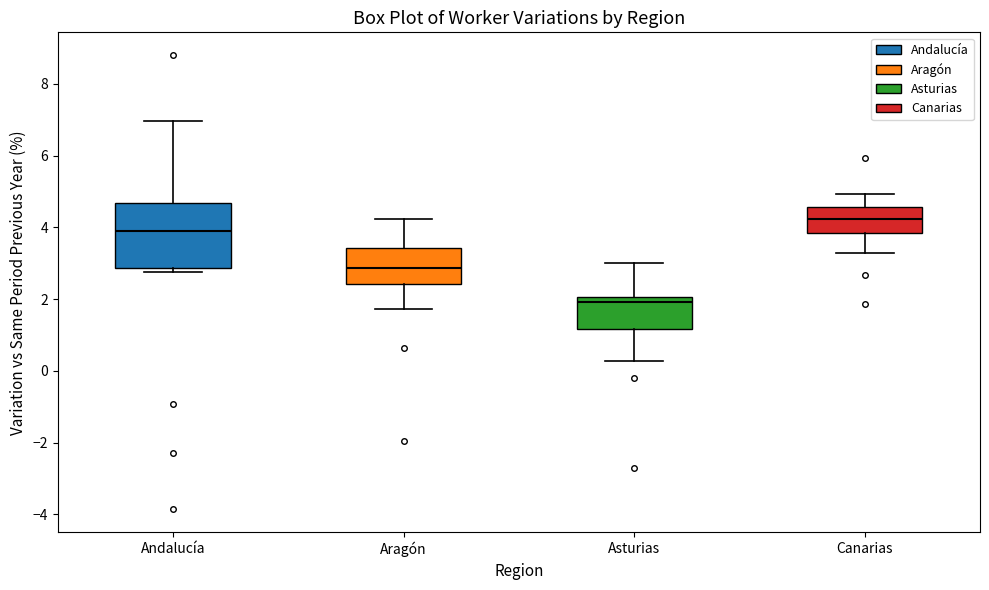

Reading left to right, transcribe this box plot: for each box, give where its median line is, the range the box spans, and where its two whiskers end, as read against the y-axis. The values are not printed on the chart, so give them approximately, as read against the axis.

Andalucía: median 4.0, box 2.8 to 4.6, whiskers 2.8 (just below the box's lower edge) to 7.0
Aragón: median 2.8, box 2.4 to 3.4, whiskers 1.8 to 4.2
Asturias: median 2.0 (just below the box's upper edge), box 1.2 to 2.0, whiskers 0.2 to 3.0
Canarias: median 4.2, box 3.8 to 4.6, whiskers 3.2 to 5.0